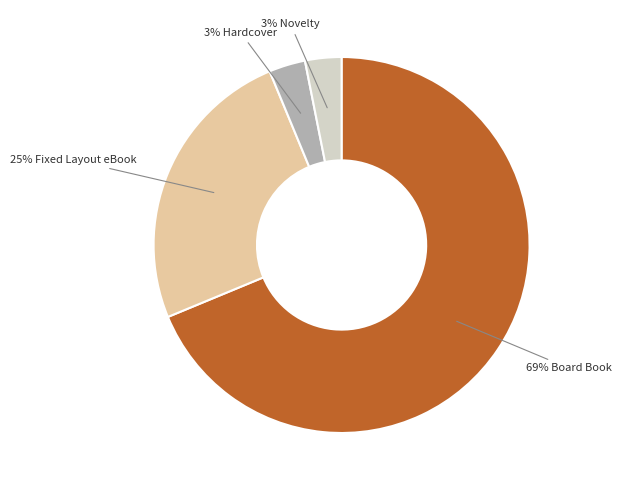

To the nearest percent, what is the difference between the largest and smallest slice percentages?

66%